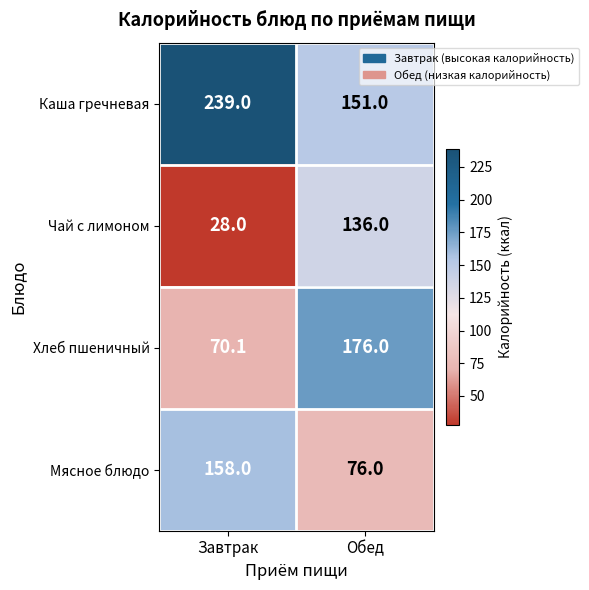

What is the sum of all Хлеб пшеничный values?

246.1